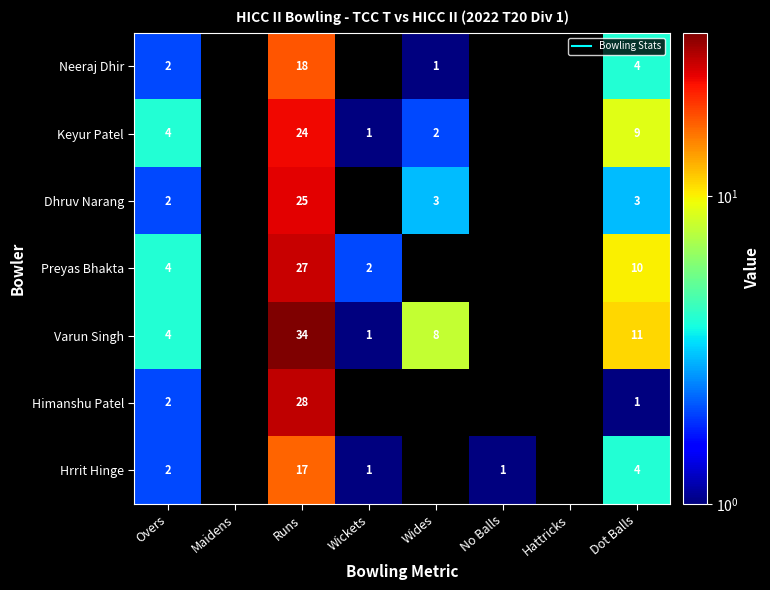

The Varun Singh series shows 8.0 at Wides. True or false?

True